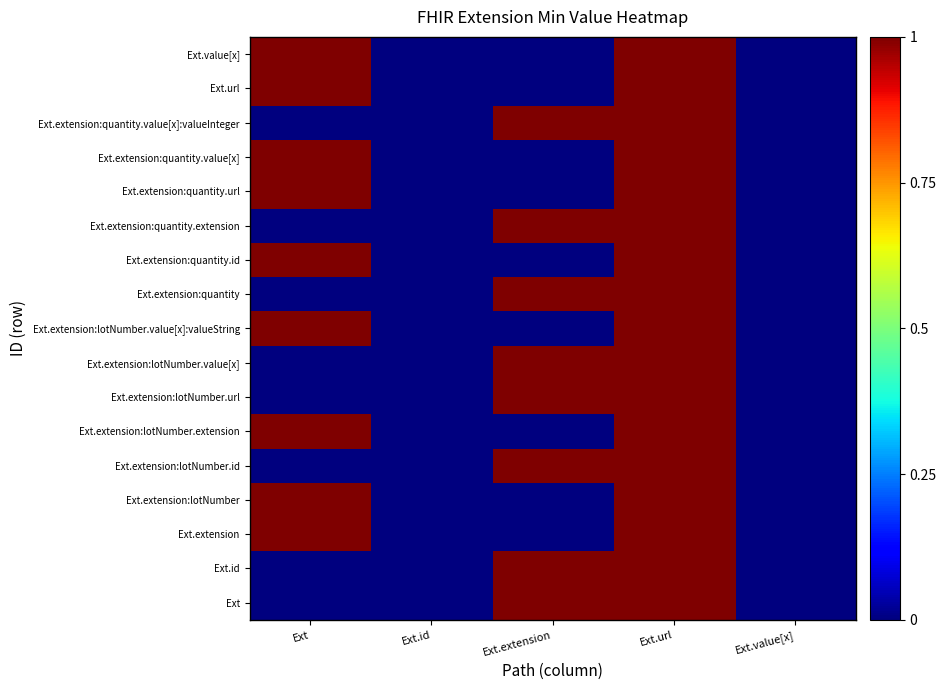

Rank the series at Ext.url from lowest to highest value.

Ext, Ext.id, Ext.extension, Ext.extension:lotNumber, Ext.extension:lotNumber.id, Ext.extension:lotNumber.extension, Ext.extension:lotNumber.url, Ext.extension:lotNumber.value[x], Ext.extension:lotNumber.value[x]:valueString, Ext.extension:quantity, Ext.extension:quantity.id, Ext.extension:quantity.extension, Ext.extension:quantity.url, Ext.extension:quantity.value[x], Ext.extension:quantity.value[x]:valueInteger, Ext.url, Ext.value[x]